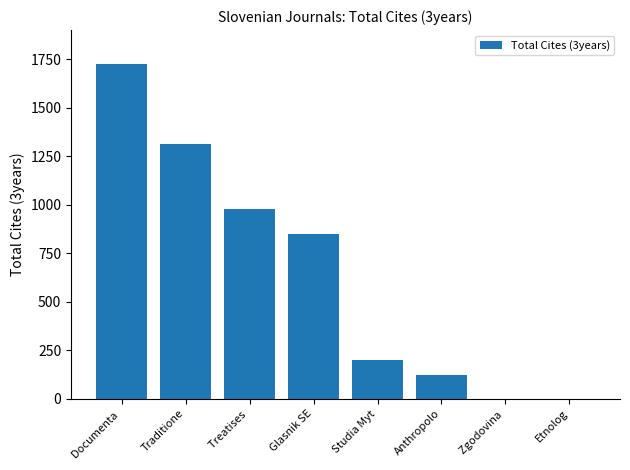

What is the sum of all values?

5187